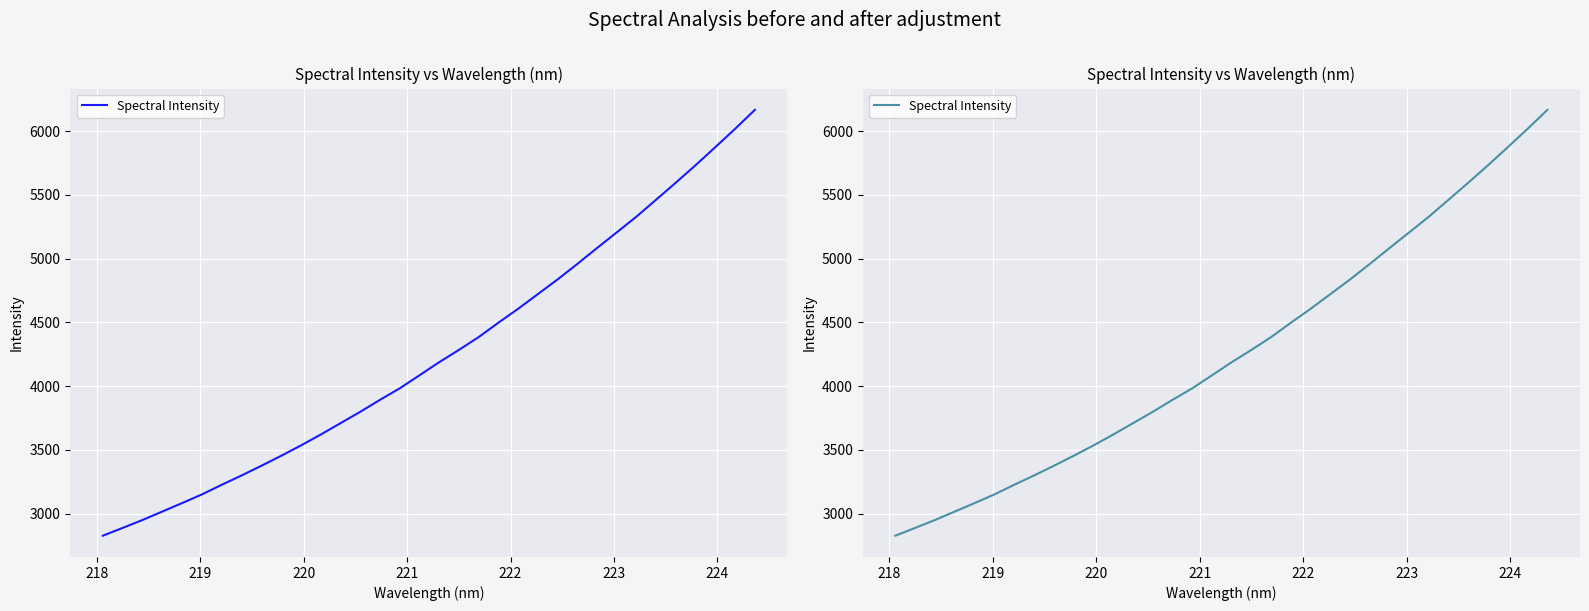

How many data points are above 4186?

17